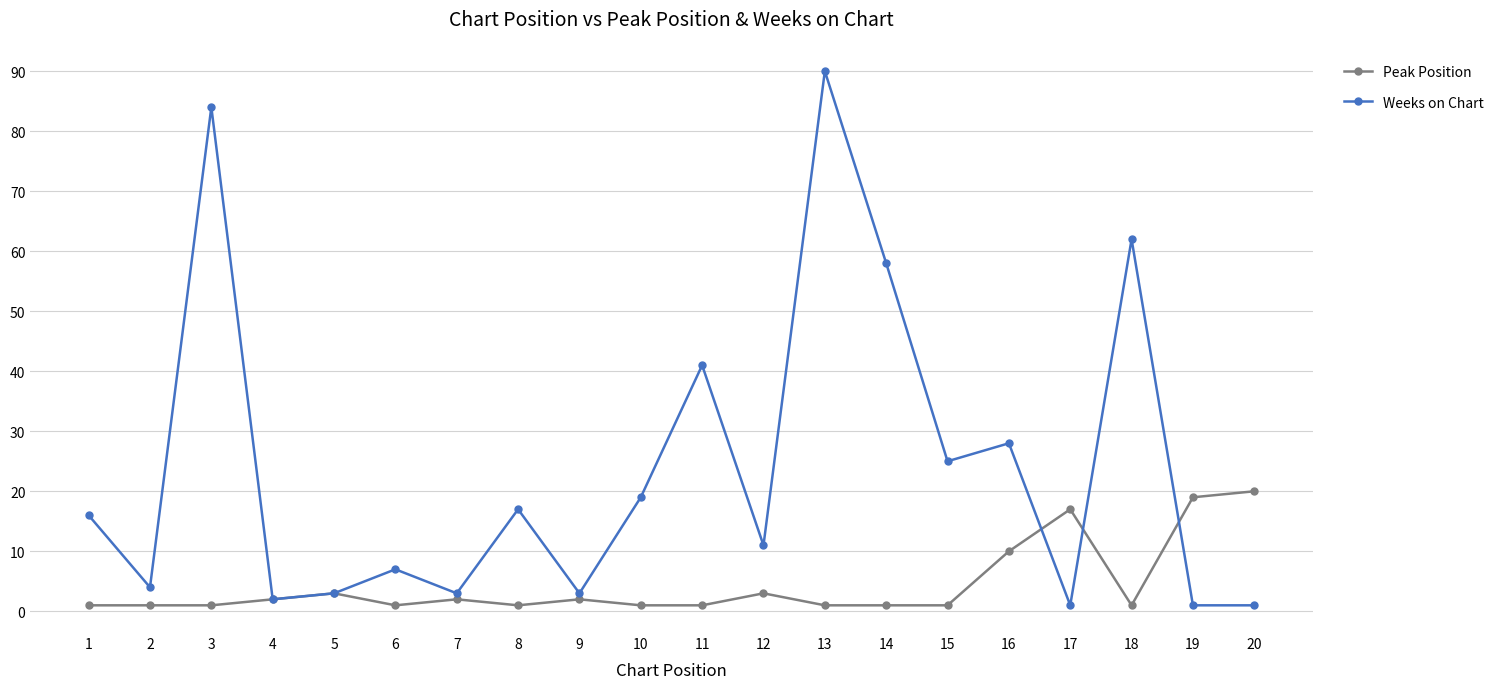

The Weeks on Chart series shows 3 at 6. True or false?

False